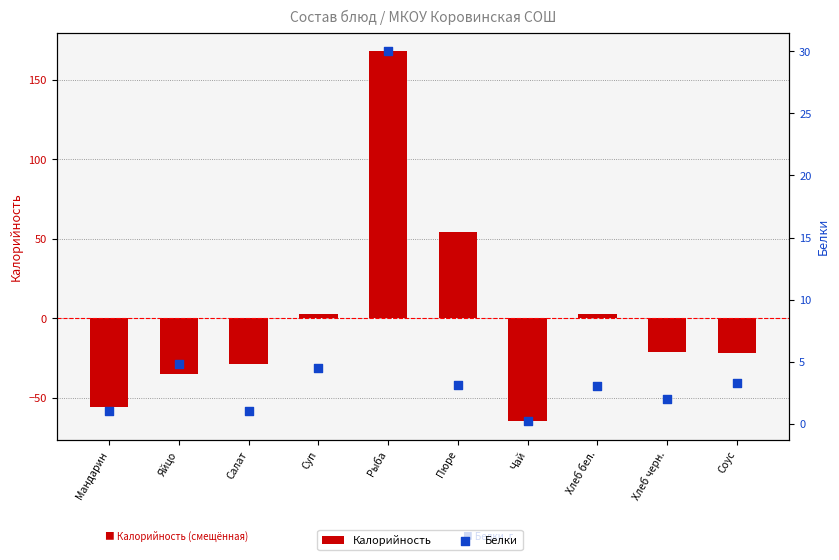

What are all the series names shown in the legend?

Калорийность, Белки